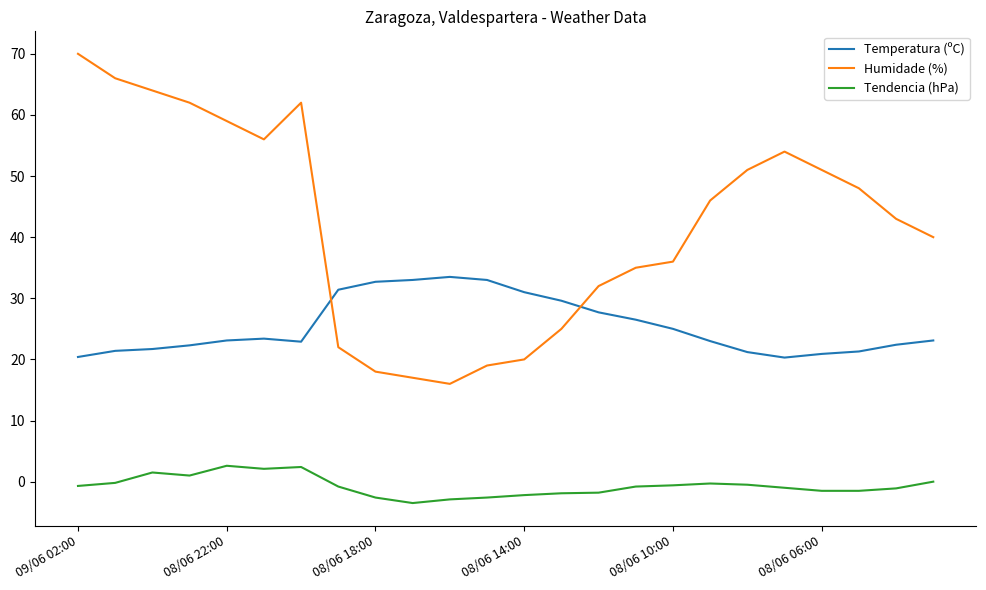

Which series has the largest total across all categories?

Humidade (%)